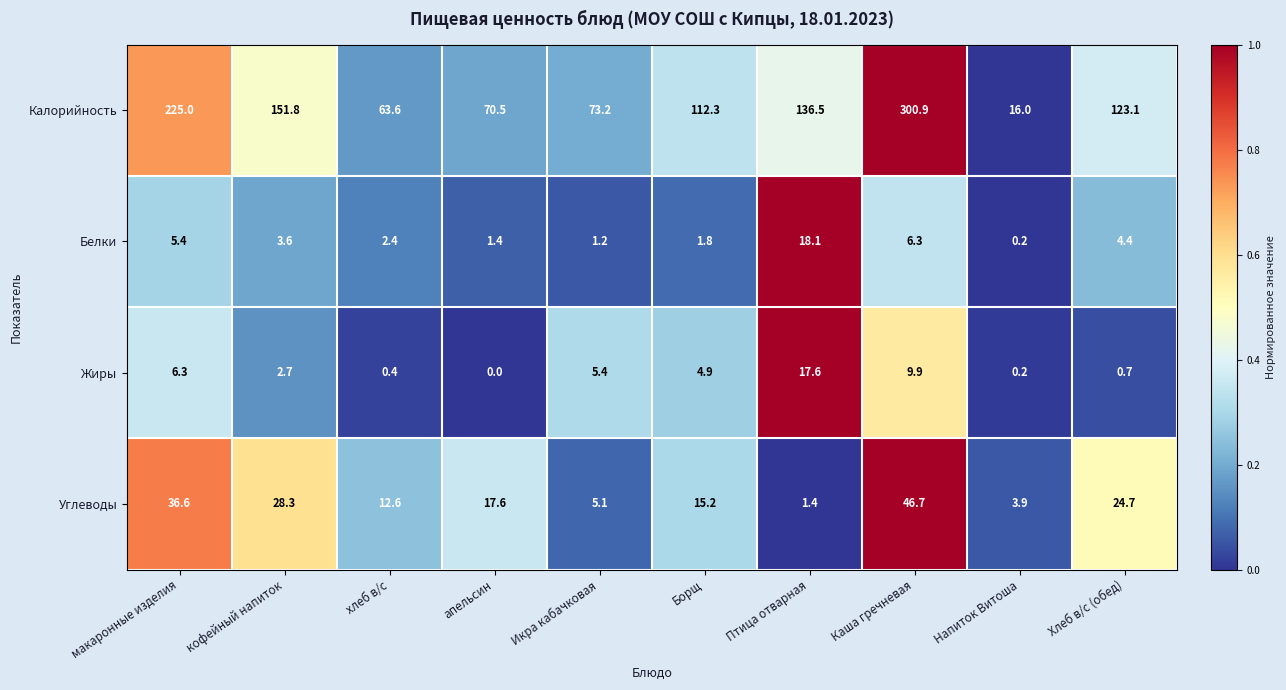

At which category does the chart reach its peak across all series?

Каша гречневая